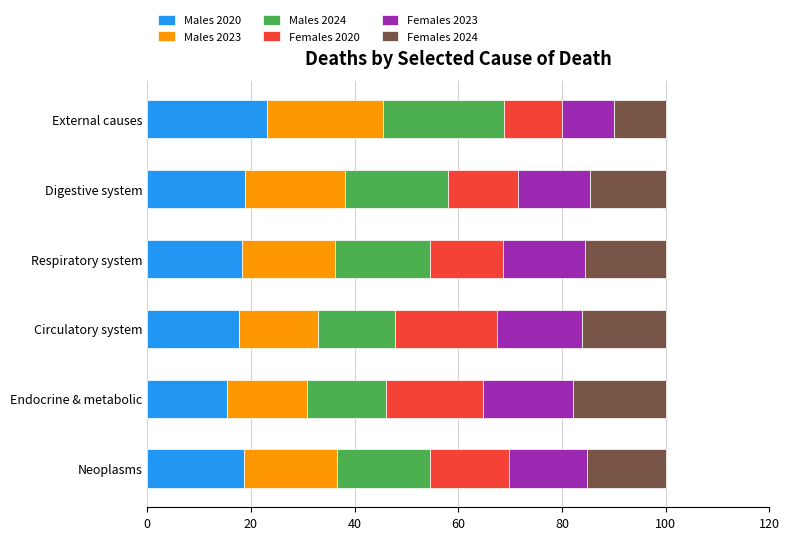

What is the lowest value of the Males 2020 series?

15.4